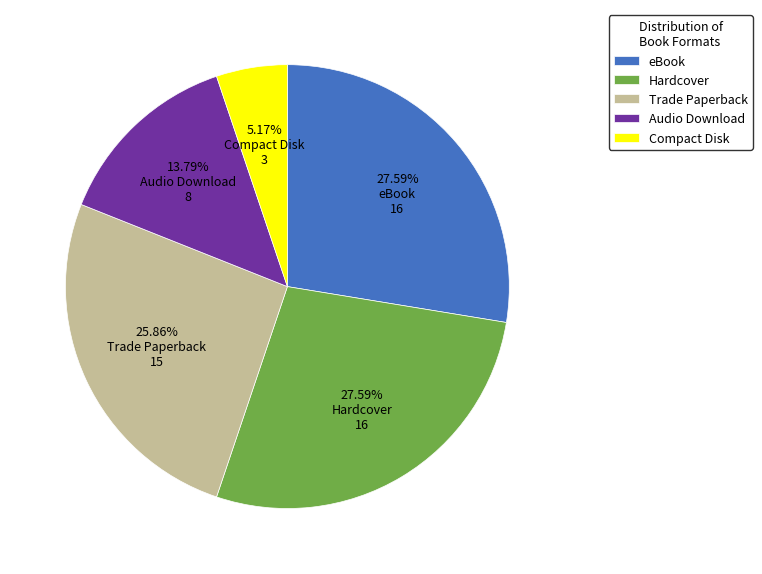

Is there a majority slice in this chart?

No